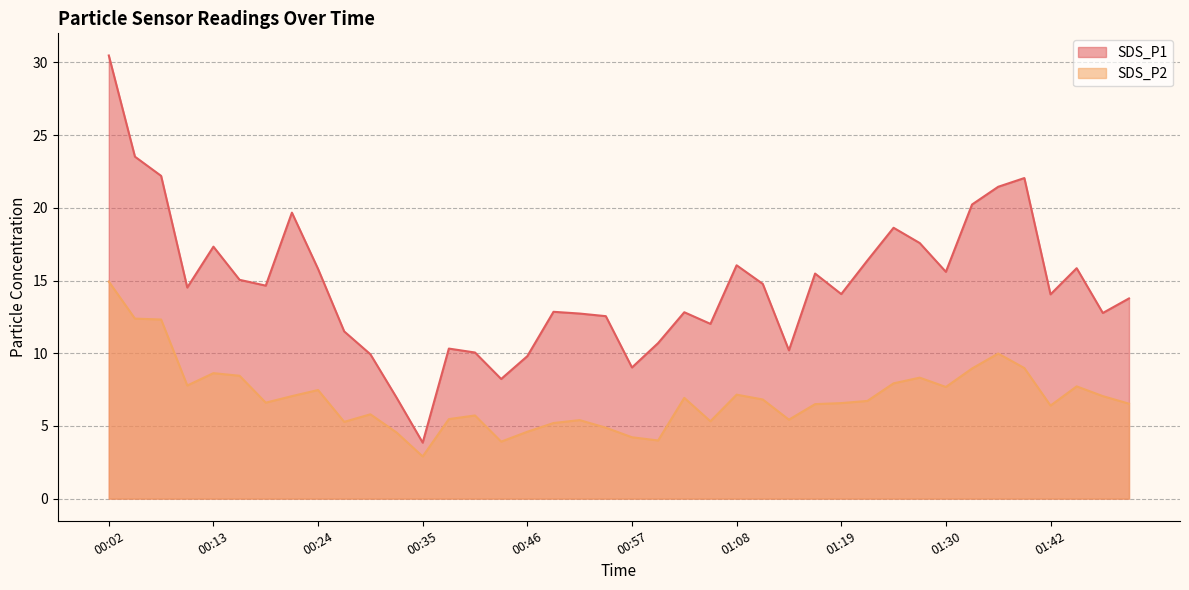

True or false: SDS_P1 and SDS_P2 cross at least once.

False